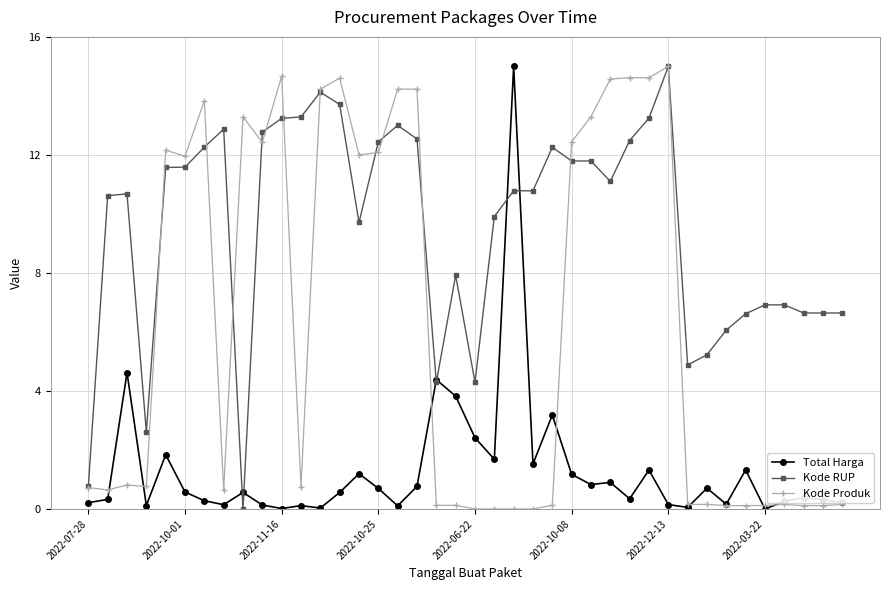

Rank the series by their average value, from lowest to highest.

Total Harga, Kode Produk, Kode RUP